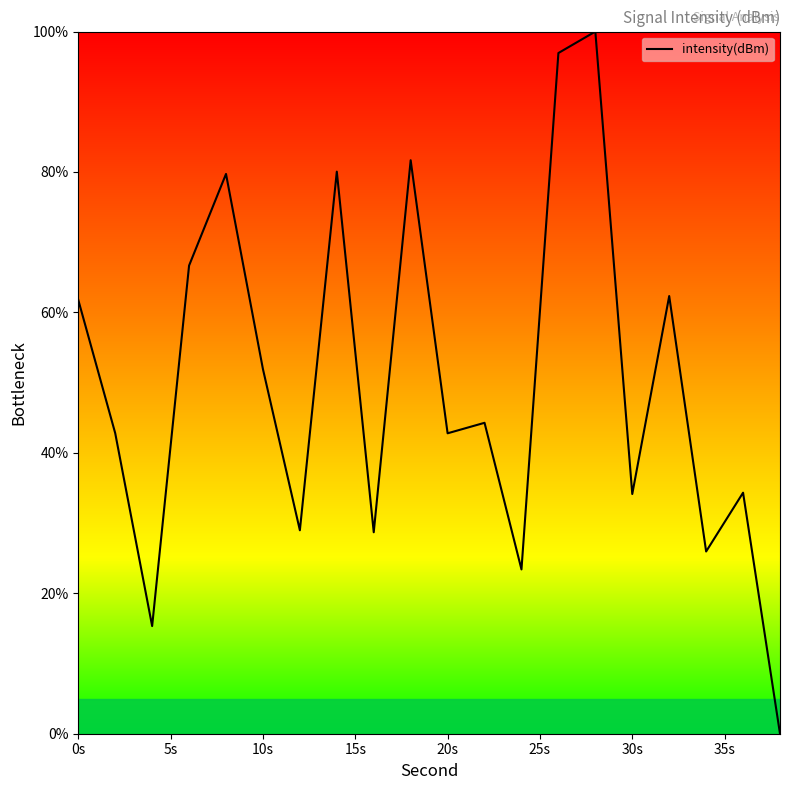

What is the greatest value displayed?

100.0